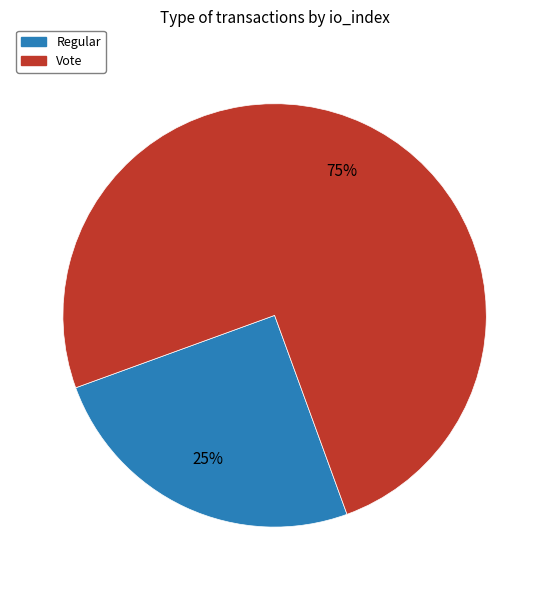

Is Vote the majority of the pie?

Yes